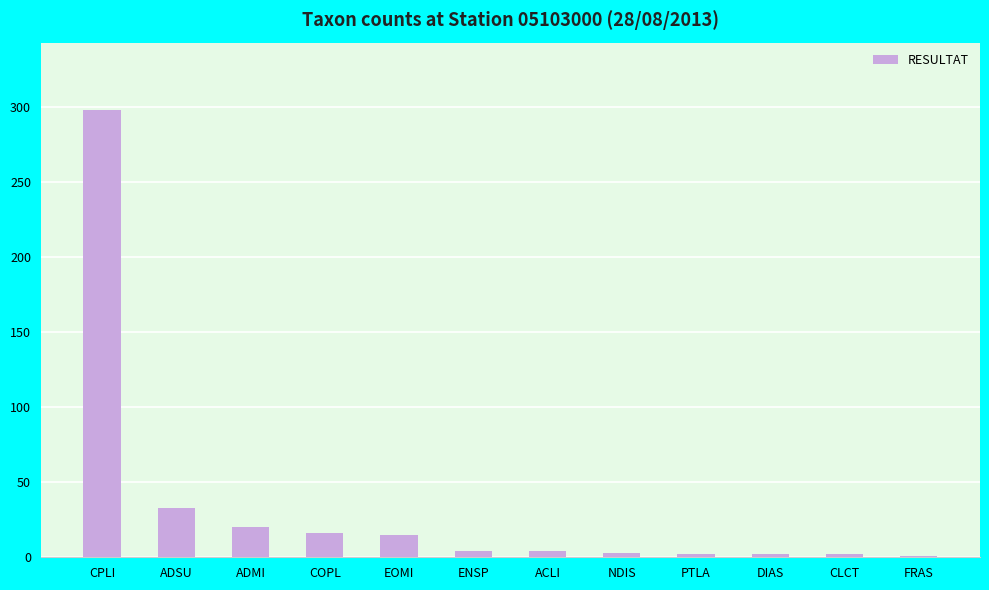

What is the change in value from ADMI to FRAS?

-19